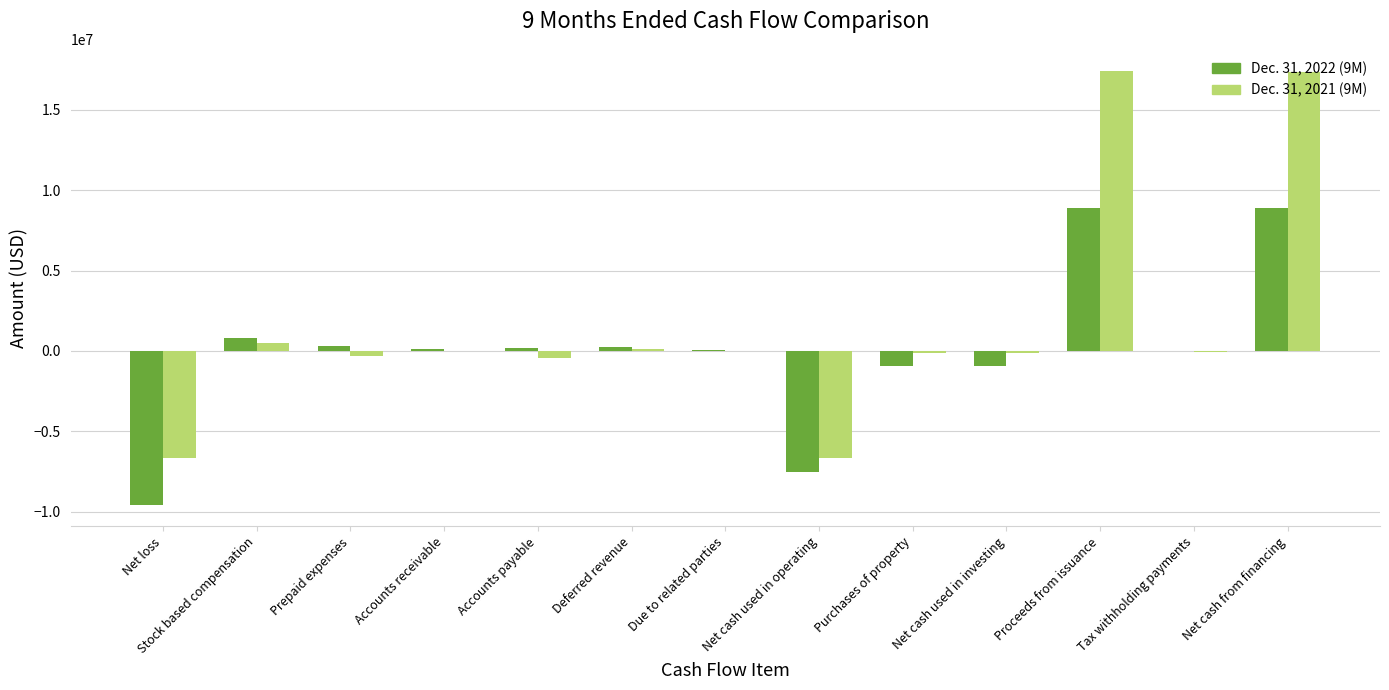

Is the value of Dec. 31, 2022 (9M) at Proceeds from issuance greater than the value of Dec. 31, 2021 (9M) at Accounts receivable?

Yes